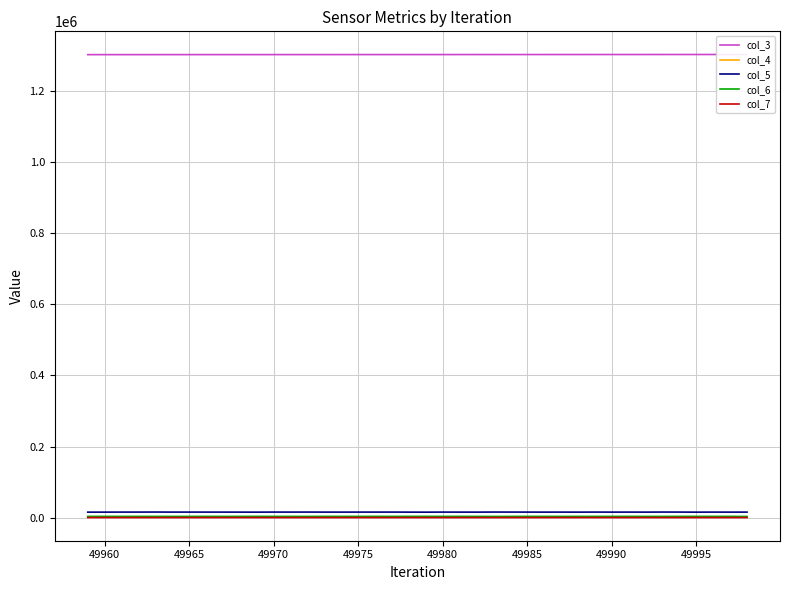

List the series in order of their peak value, lowest first.

col_7, col_4, col_6, col_5, col_3